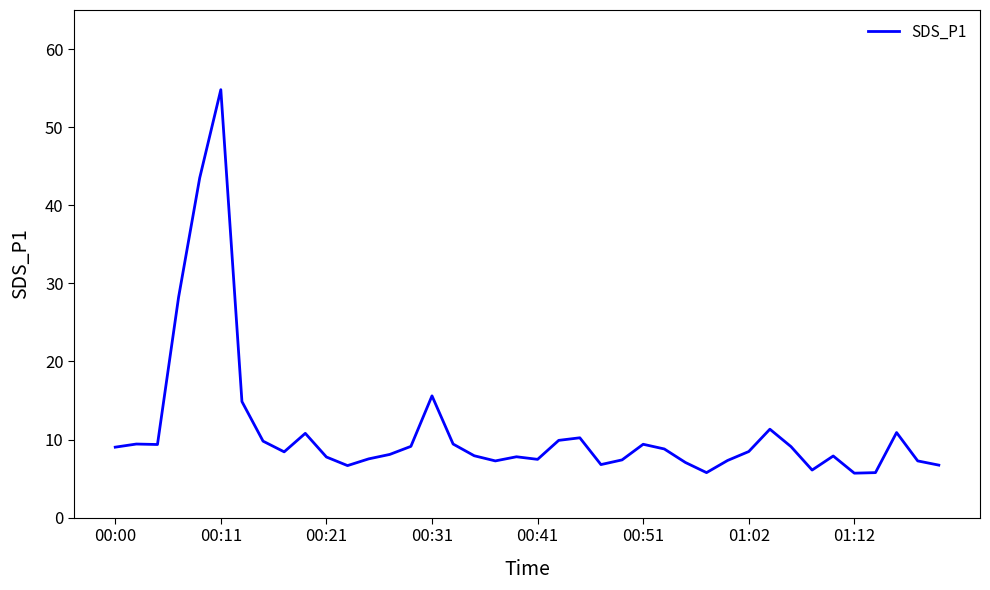

Does the chart display data point markers on the line(s)?

No